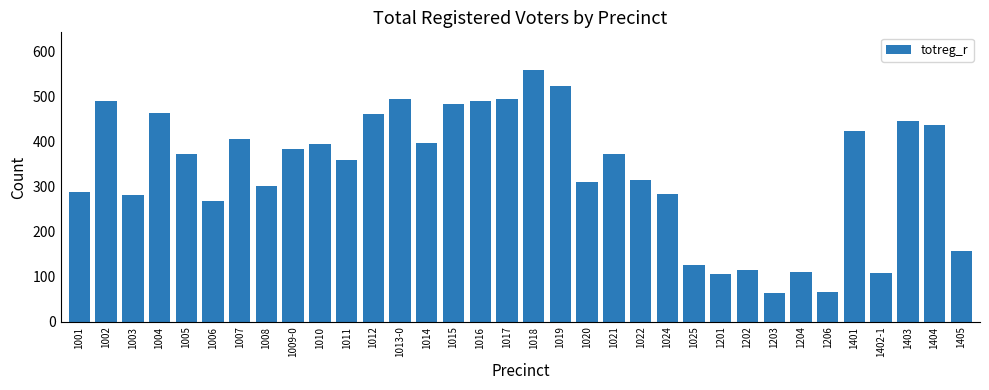

What is the value of the 8th bar from the left?

301